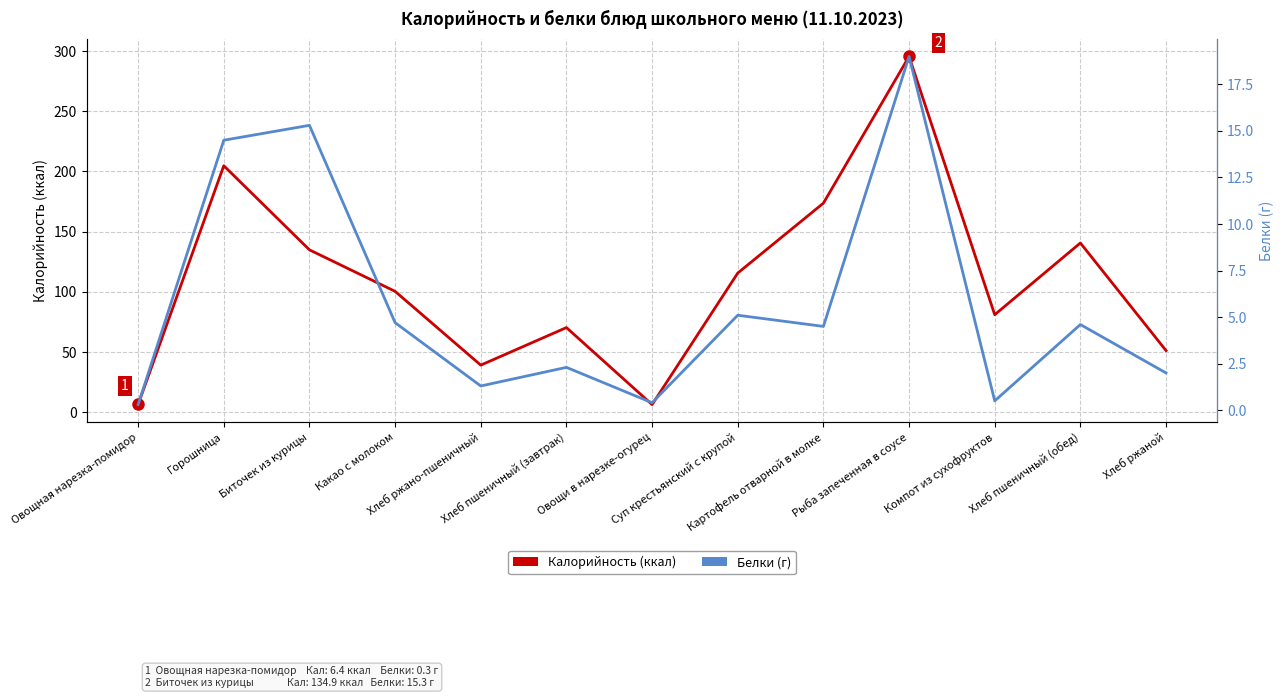

Where does the Калорийность (ккал) series first go above 100?

Горошница